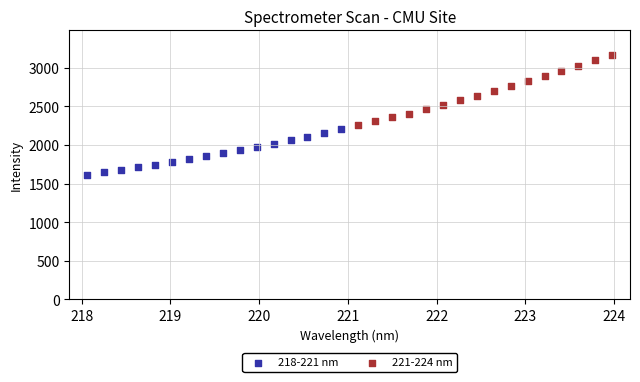

Which series has the largest Y range (max minus min)?

221-224 nm